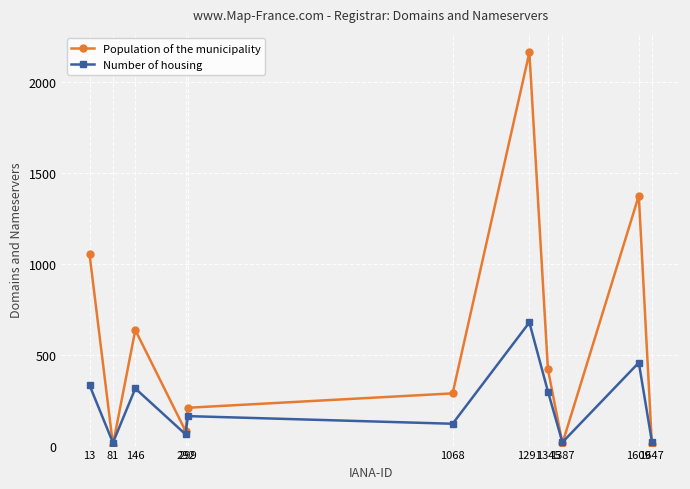

What is the difference between the maximum and minimum values in the Number of housing series?

661